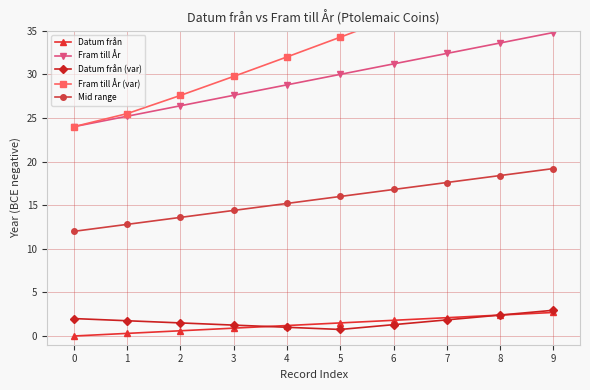

True or false: Mid range has a value of 16.8 at 6.

True